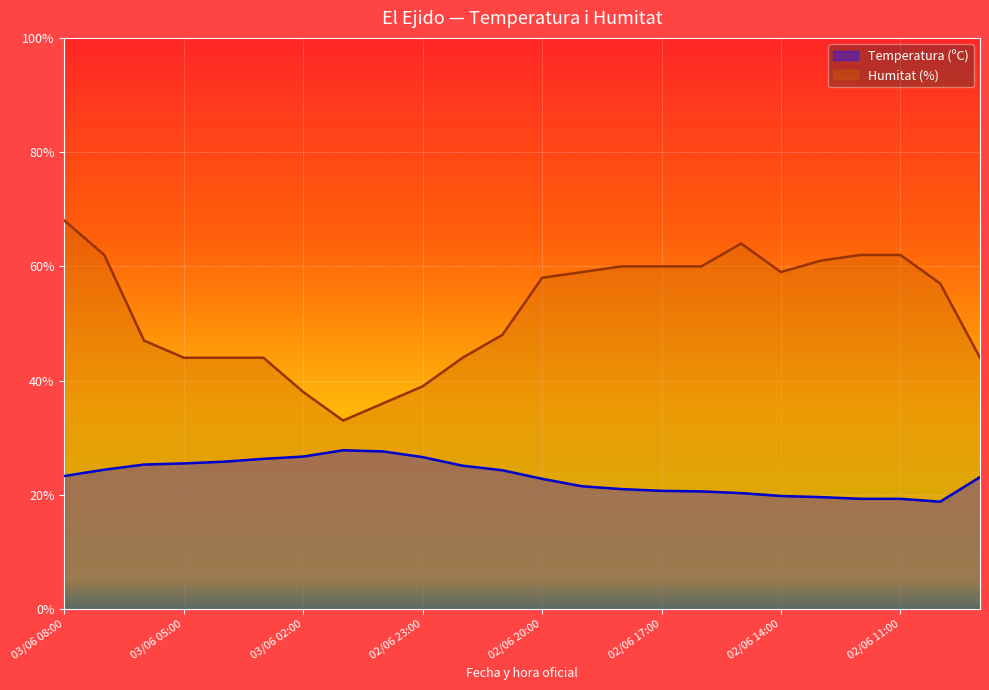

Is the value of Temperatura (ºC) at 03/06 05:00 greater than the value of Humitat (%) at 02/06 18:00?

No